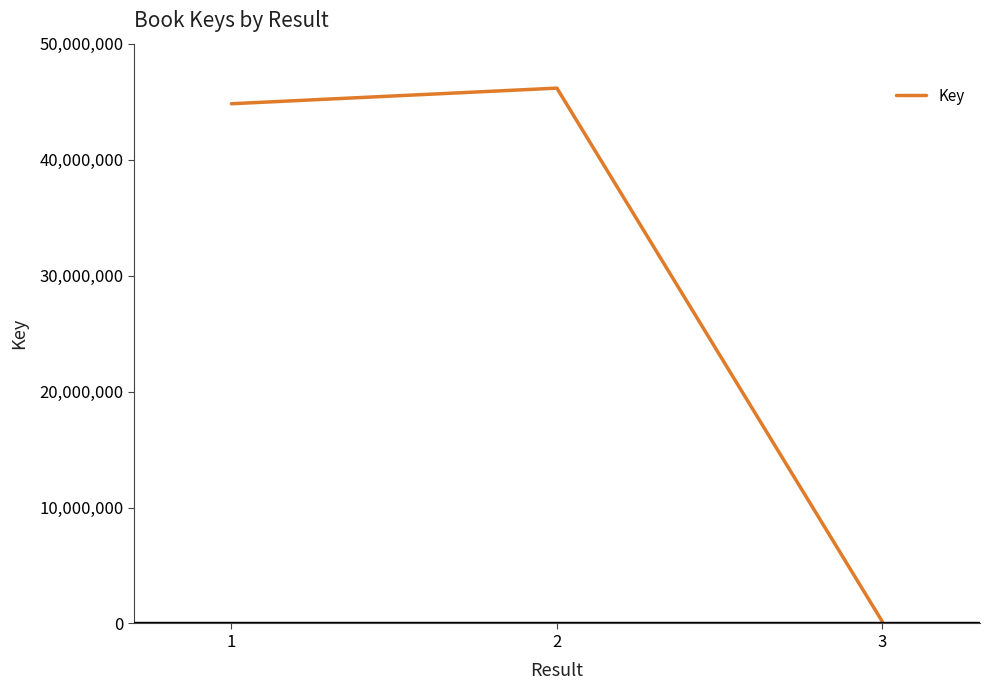

What is the change in value from 1 to 2?

+1345779